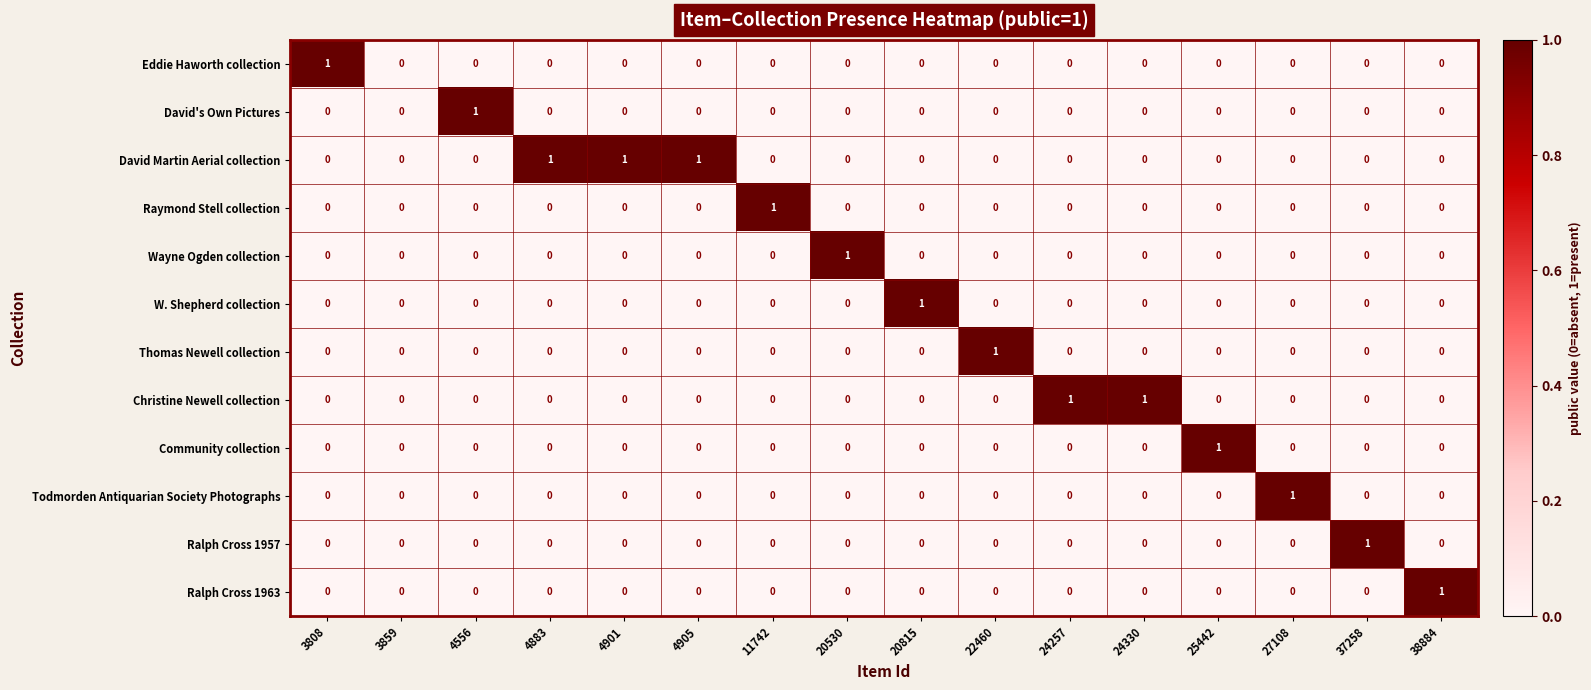

Count the Thomas Newell collection values in the range 0 to 1.

16